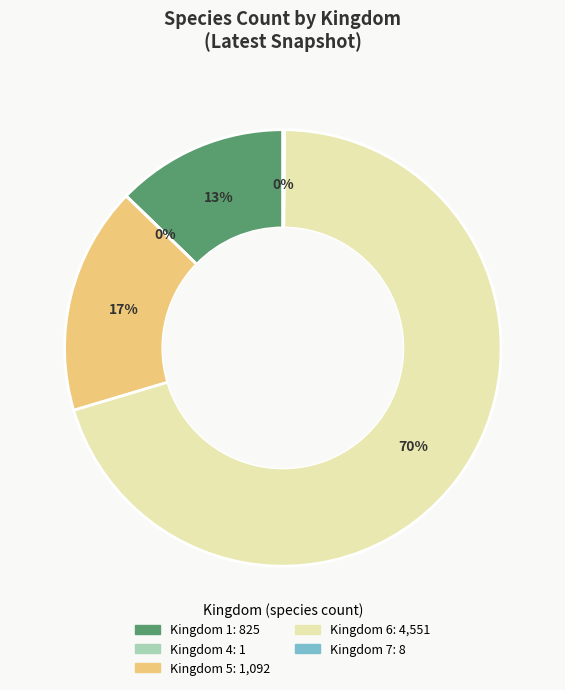

To the nearest percent, what is the average slice percentage?

20%